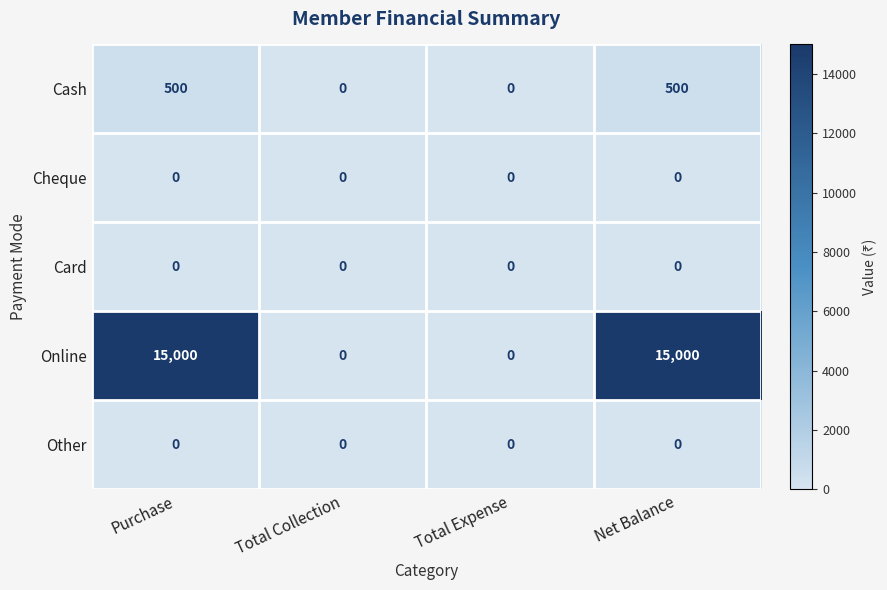

Is it true that Cash equals 0 at Total Collection?

True